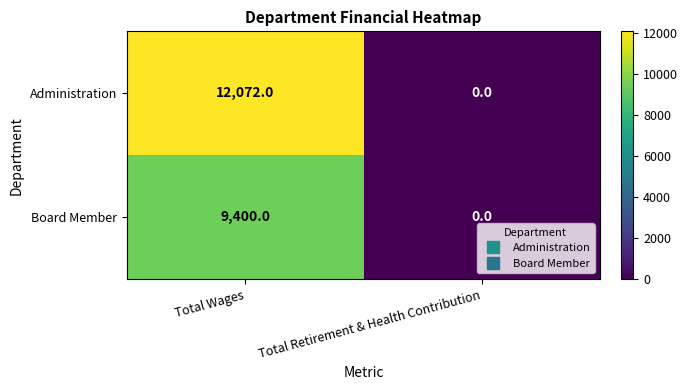

What is the approximate value of Board Member at Total Wages, to the nearest 10?

9400